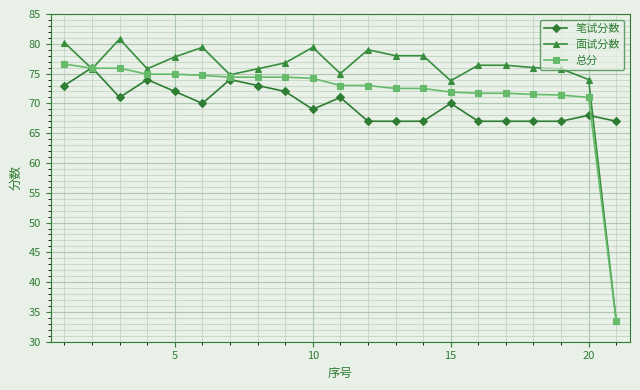

What is the greatest value displayed?

80.8